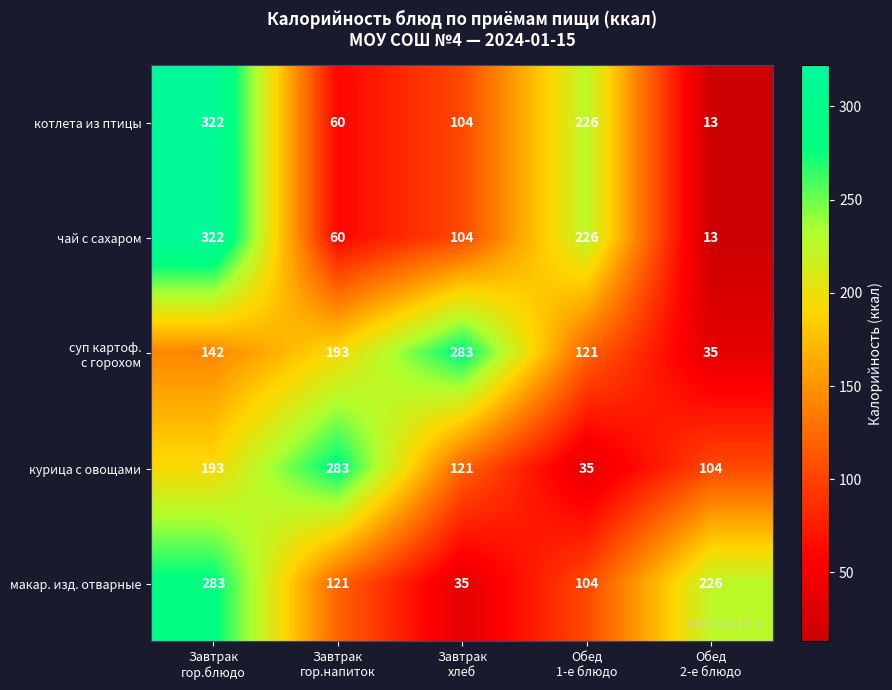

How many котлета из птицы values are between 60 and 226?

3